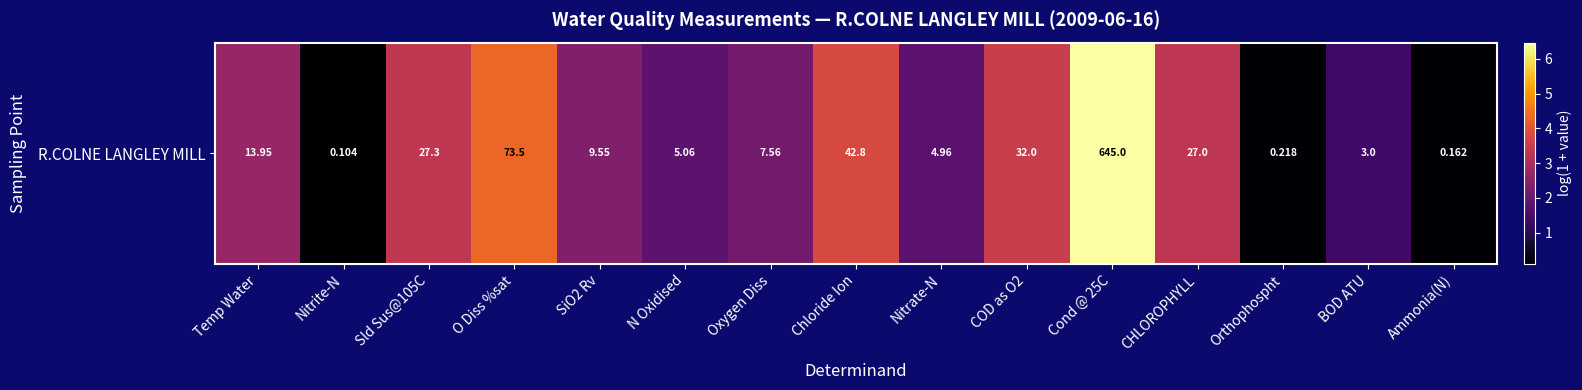

Rank the categories by value from highest to lowest.

Cond @ 25C, O Diss %sat, Chloride Ion, COD as O2, Sld Sus@105C, CHLOROPHYLL, Temp Water, SiO2 Rv, Oxygen Diss, N Oxidised, Nitrate-N, BOD ATU, Orthophospht, Ammonia(N), Nitrite-N